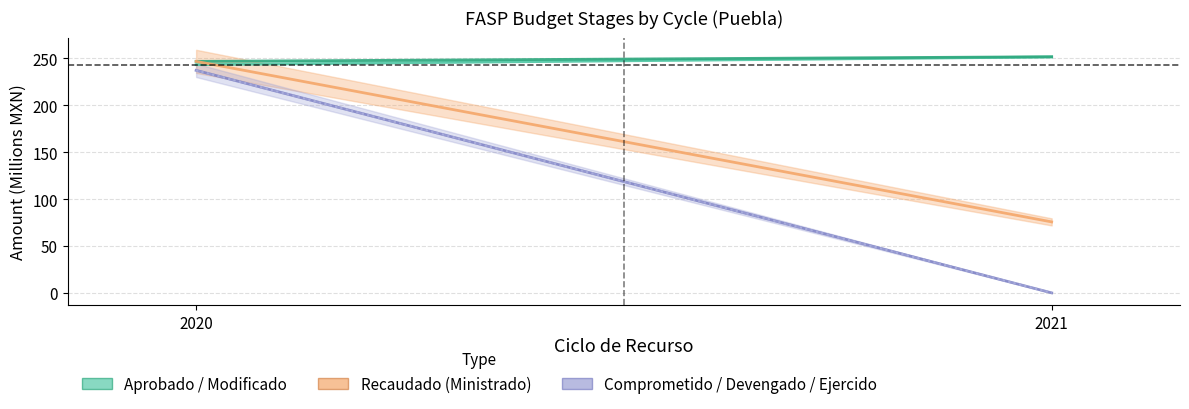

Reading right to left, list all the values displayed in this chart.

Aprobado: 251.5	243.3
Modificado: 251.7	246.8
Recaudado (Ministrado): 75.7	246.8
Comprometido: 0.0	237.2
Devengado: 0.0	237.2
Ejercido: 0.0	237.2